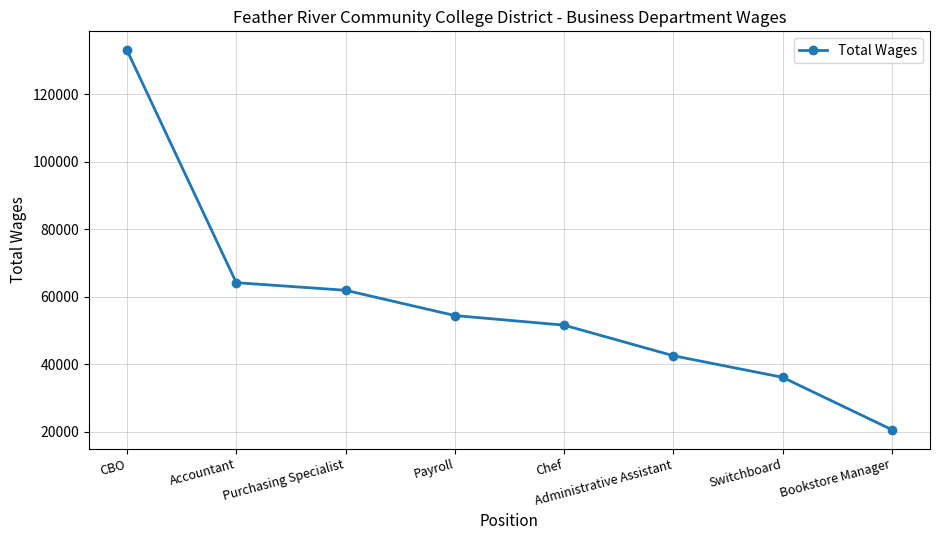

At which label is the value closest to 76860?

Accountant